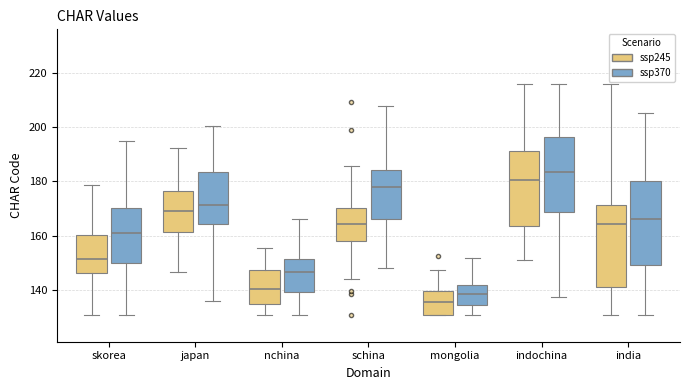

Where does the lower whisker of the box for schina (ssp370) end on the y-axis? The values are not printed on the chart, so give them approximately, as read against the axis.

148